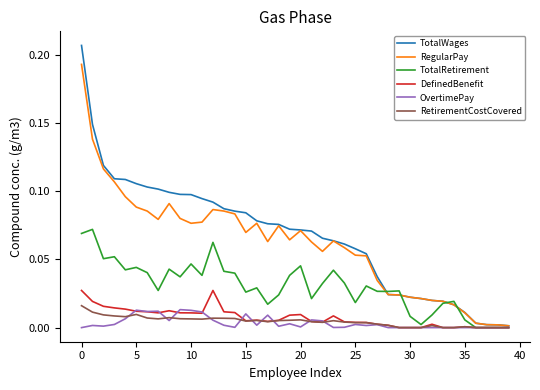

Which series has the largest range (max minus min)?

TotalWages